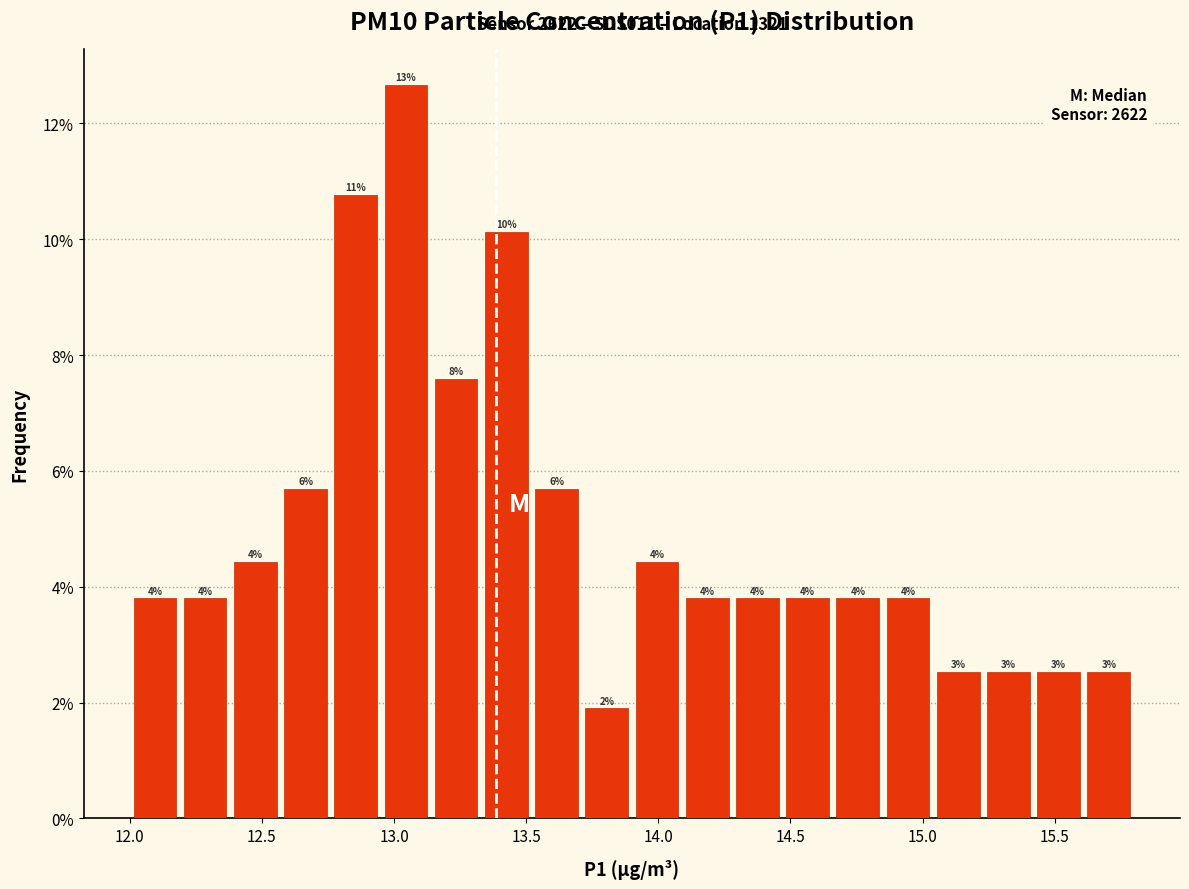

Read against the x-axis, roughly where is the centre of the tallest bar?

13.05